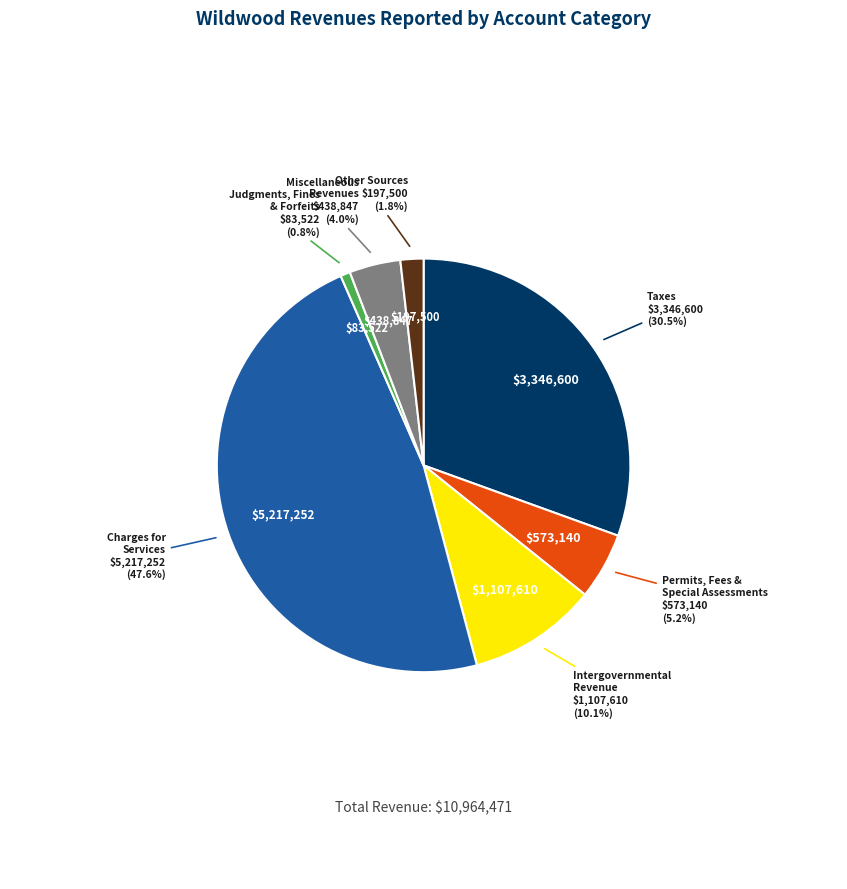

What is the total percentage of Other Sources and Permits, Fees & Special Assessments?

7.0%